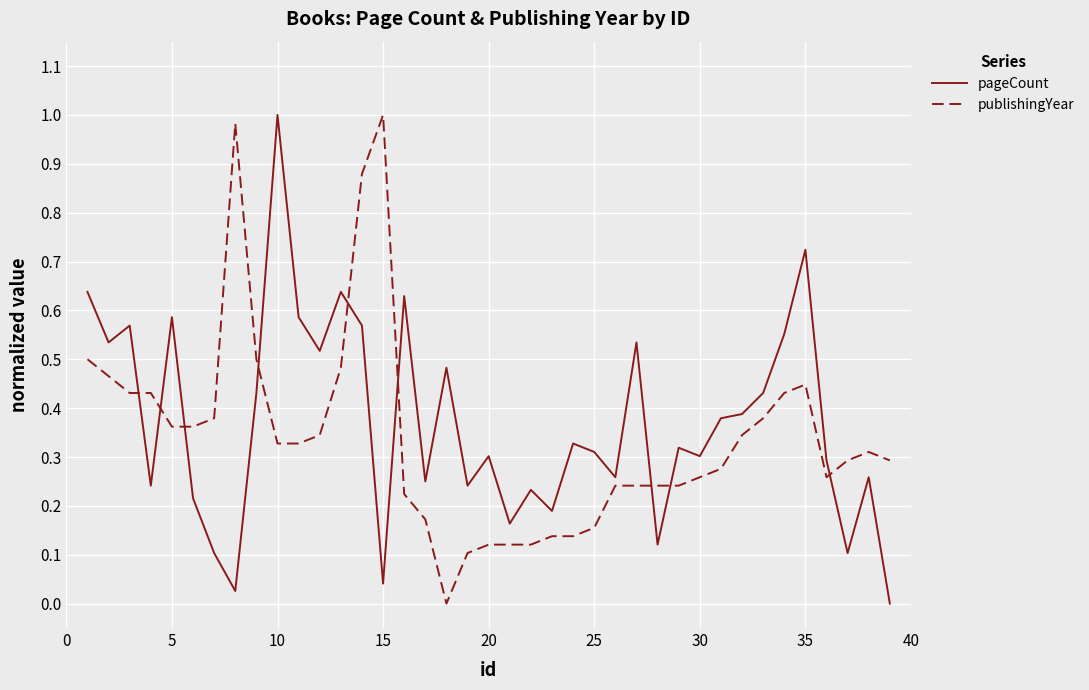

After their last crossing, which series has the higher values: publishingYear or pageCount?

publishingYear